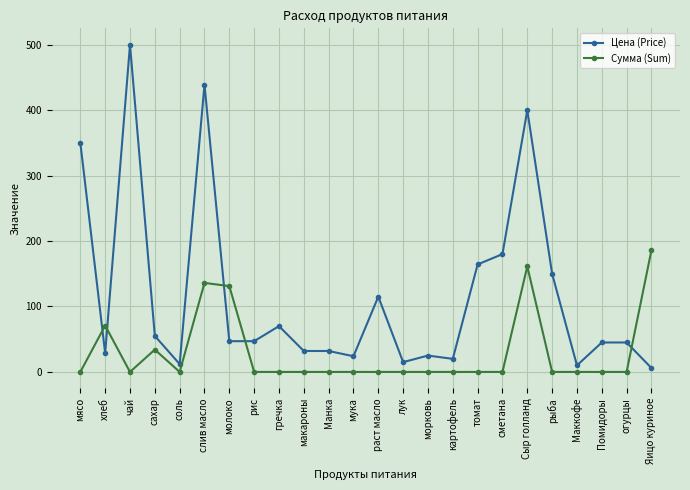

How many distinct data groups are displayed?

2